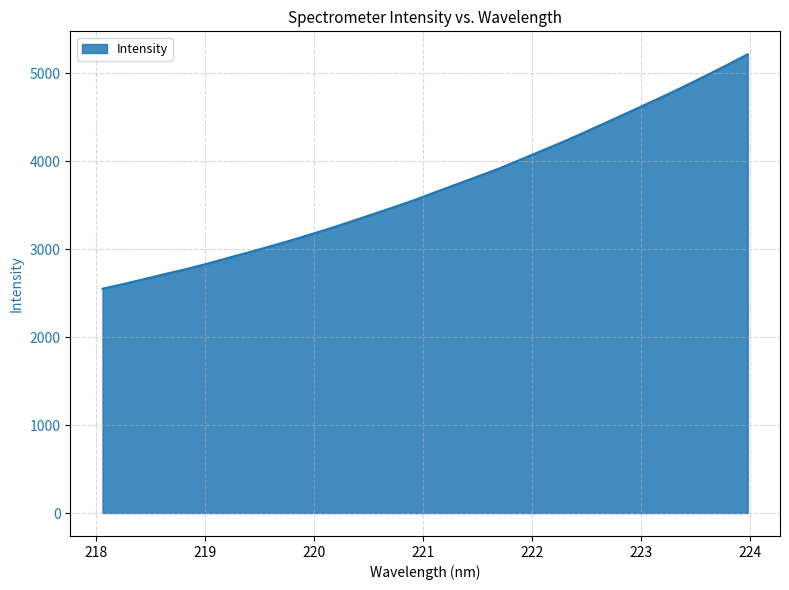

How many lines are shown in the chart?

1